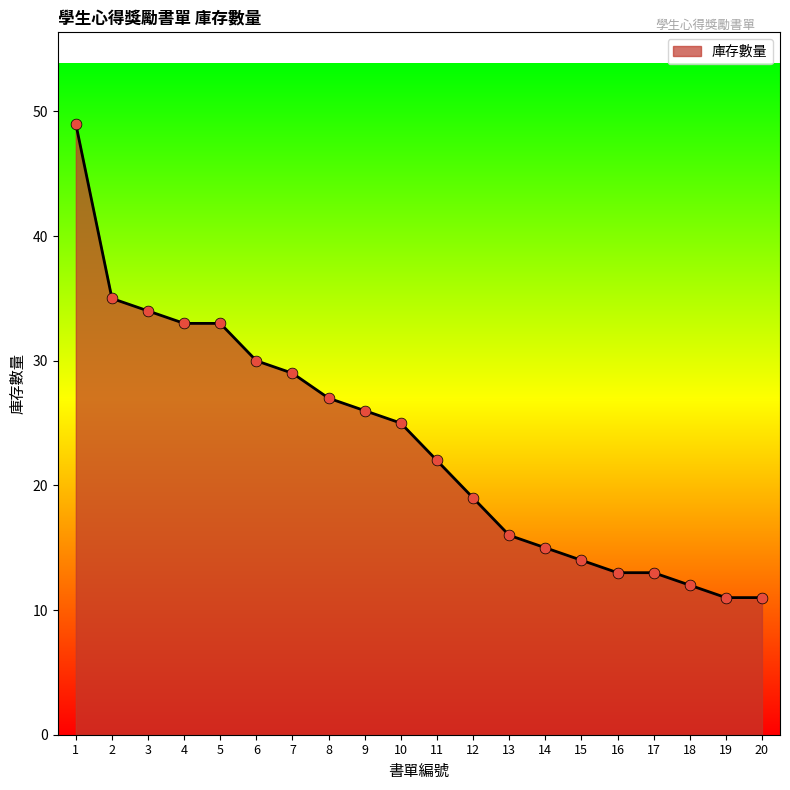

What is the change in value from 9 to 16?

-13